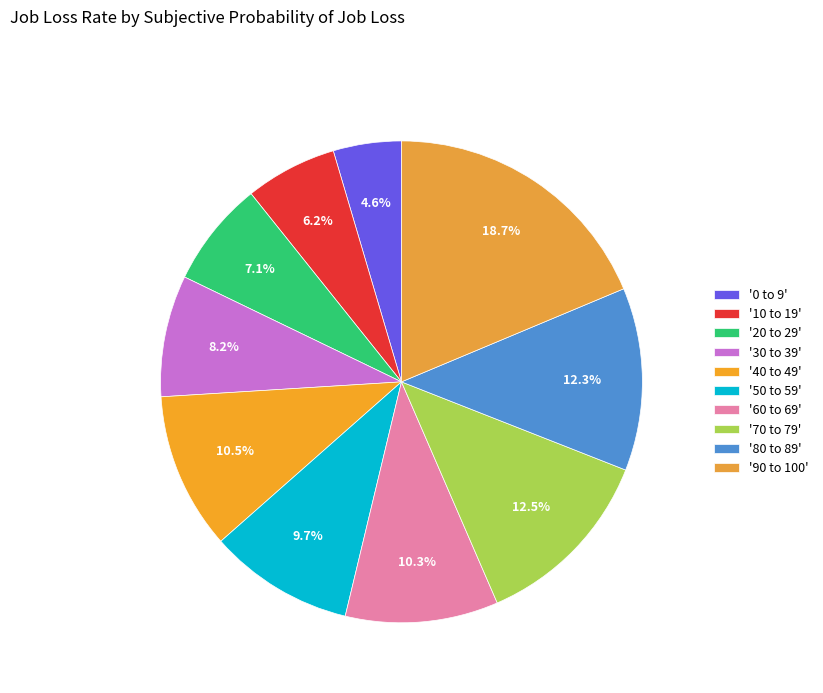

Does any single category account for the majority?

No